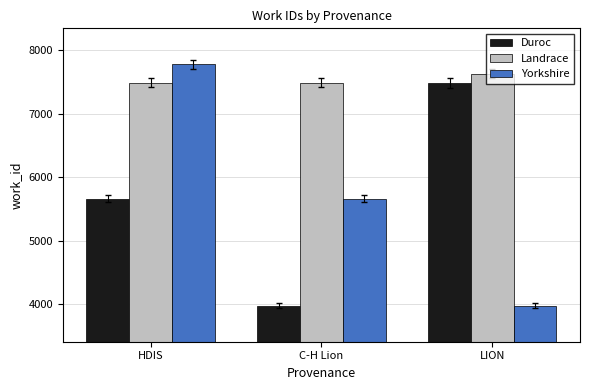

The Duroc series shows 7490 at LION. True or false?

True